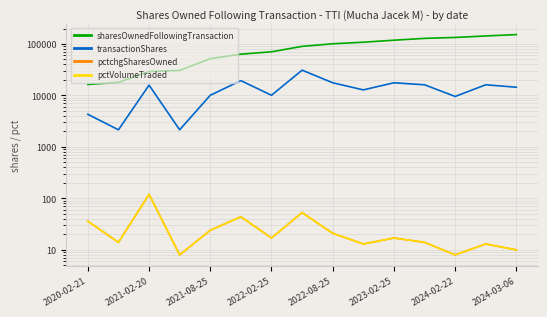

What is the difference between the maximum and second lowest values in the pctVolumeTraded series?

112